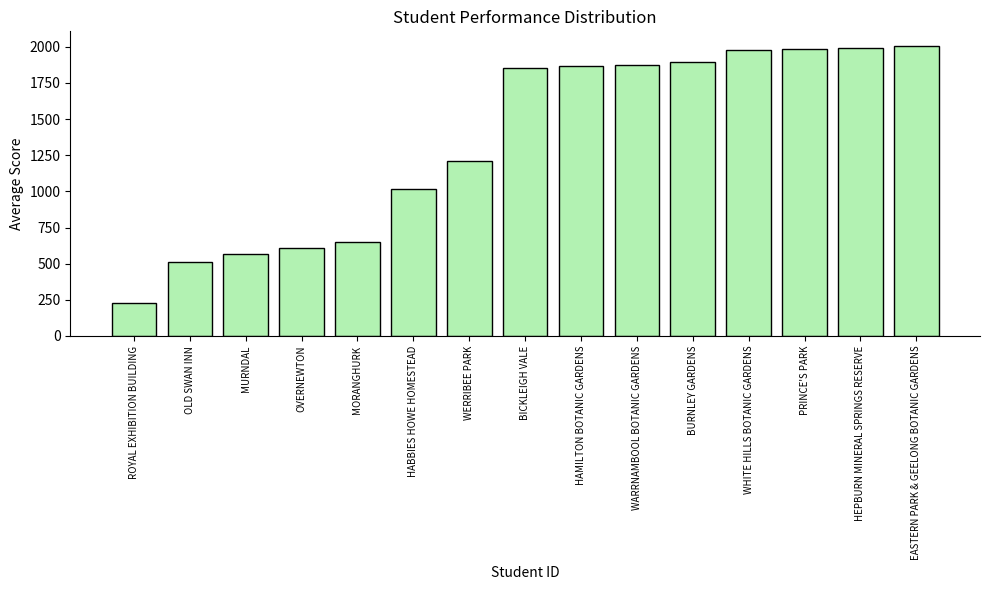

What is the approximate value at MORANGHURK, to the nearest 50?

650